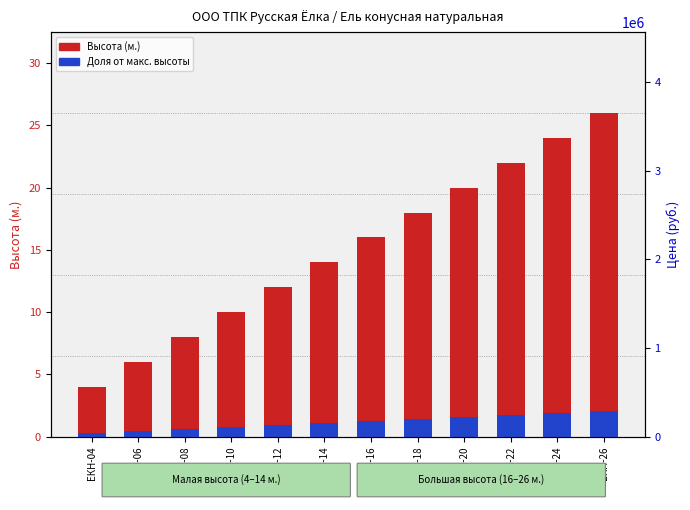

Reading left to right, list all the values displayed in this chart.

Высота (м.): ЕКН-04=4.0	ЕКН-06=6.0	ЕКН-08=8.0	ЕКН-10=10.0	ЕКН-12=12.0	ЕКН-14=14.0	ЕКН-16=16.0	ЕКН-18=18.0	ЕКН-20=20.0	ЕКН-22=22.0	ЕКН-24=24.0	ЕКН-26=26.0
Доля от макс. высоты: ЕКН-04=0.3	ЕКН-06=0.5	ЕКН-08=0.6	ЕКН-10=0.8	ЕКН-12=1.0	ЕКН-14=1.1	ЕКН-16=1.3	ЕКН-18=1.4	ЕКН-20=1.6	ЕКН-22=1.8	ЕКН-24=1.9	ЕКН-26=2.1